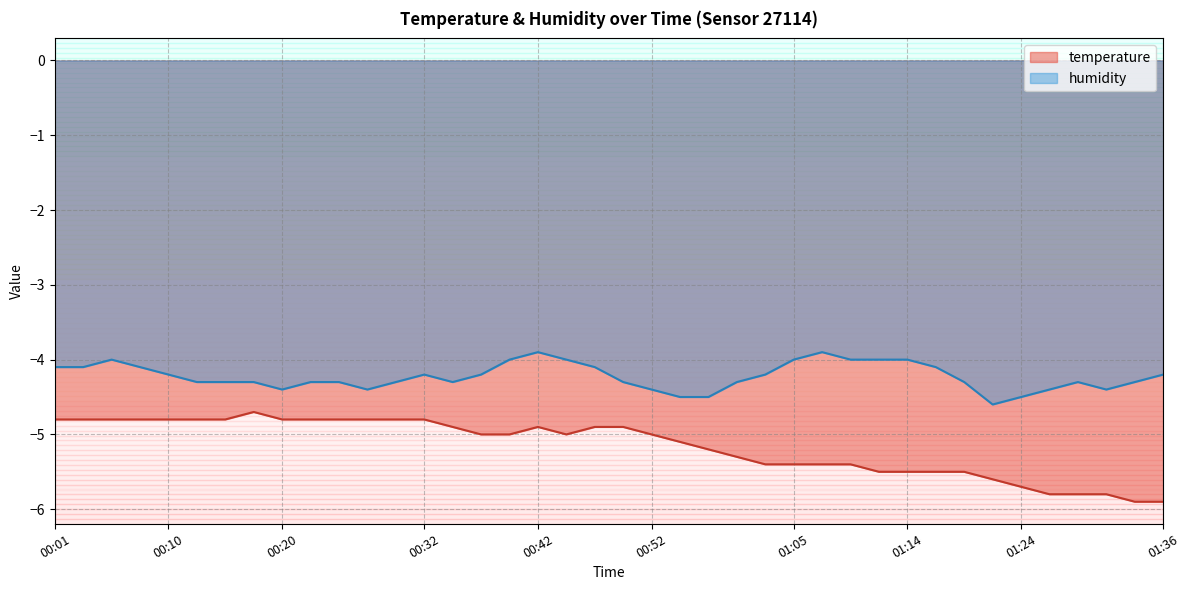

Read the temperature value at 01:34.

-5.9